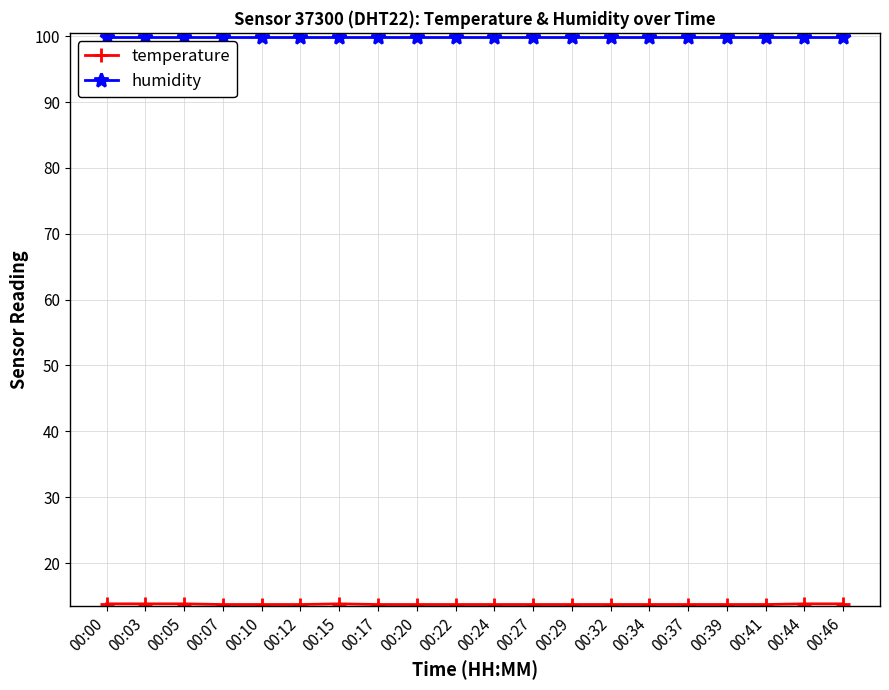

What is the difference between the highest and lowest values at 00:27?

86.2